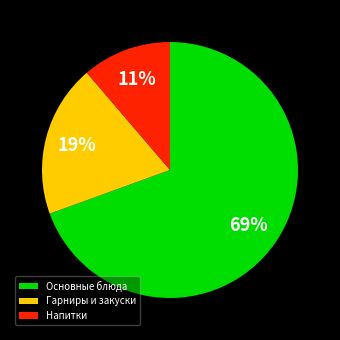

To the nearest percent, what is the combined percentage of Основные блюда and Гарниры и закуски?

89%